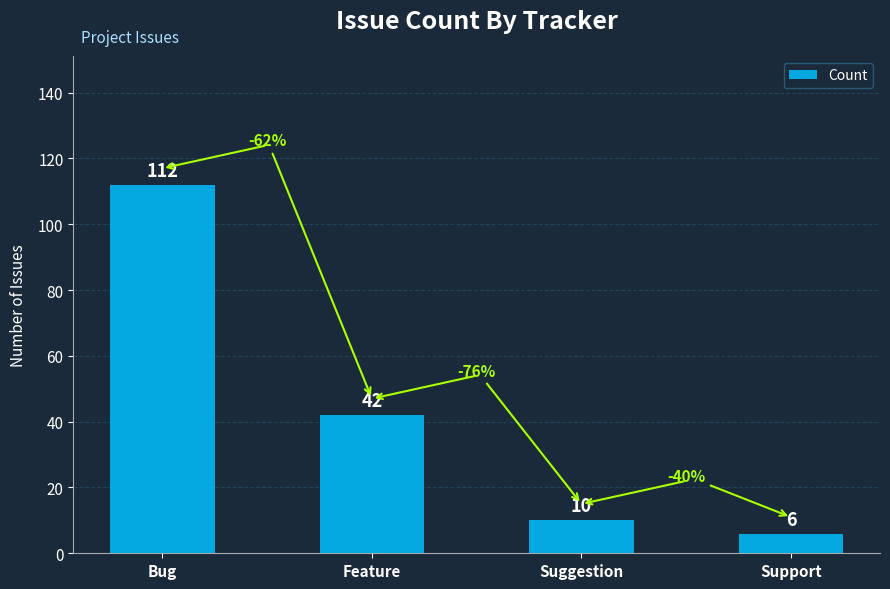

Rank the categories by value from highest to lowest.

Bug, Feature, Suggestion, Support